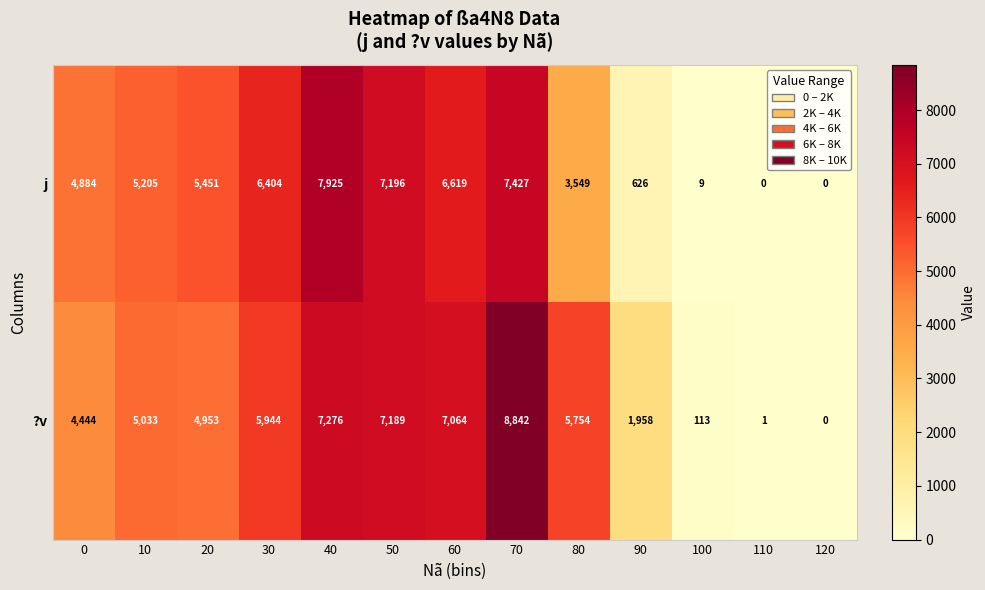

List the series in order of their overall mean, highest first.

?v, j